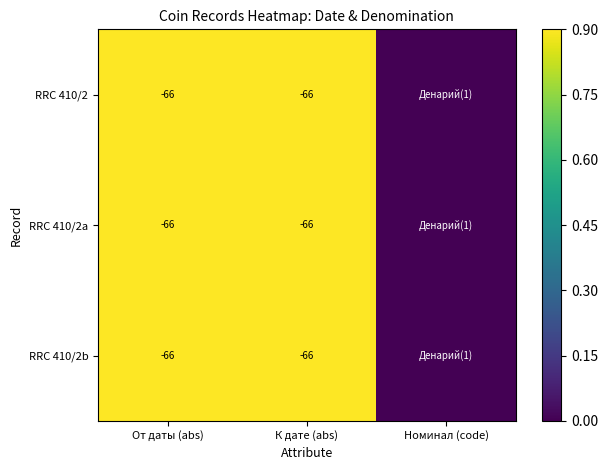

The value of RRC 410/2b at К дате (abs) is -15. True or false?

False